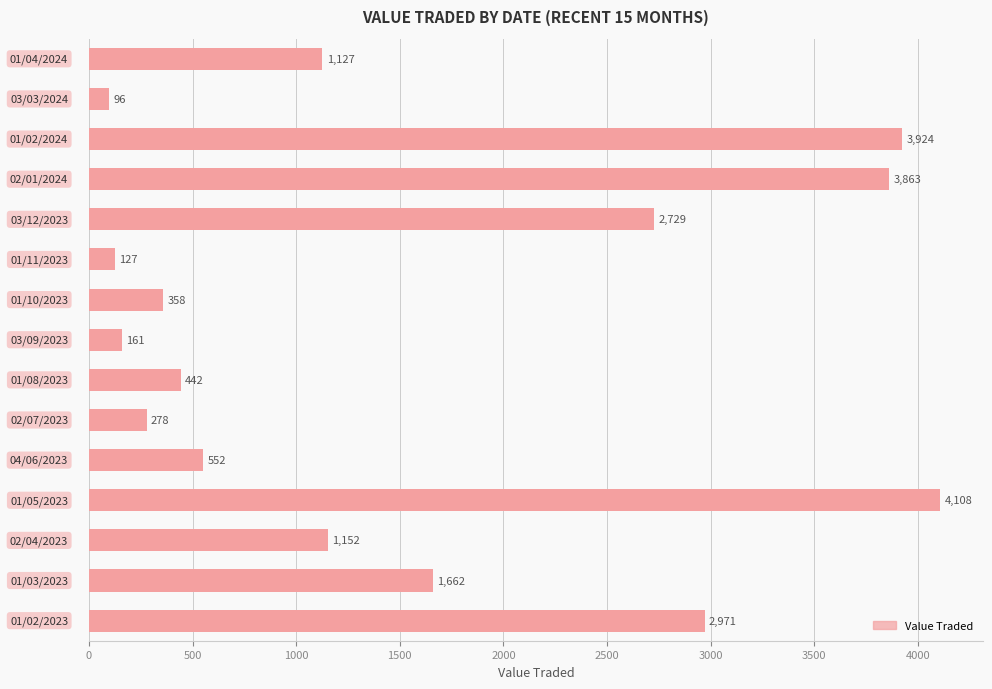

What is the value of the 11th bar from the top?

552